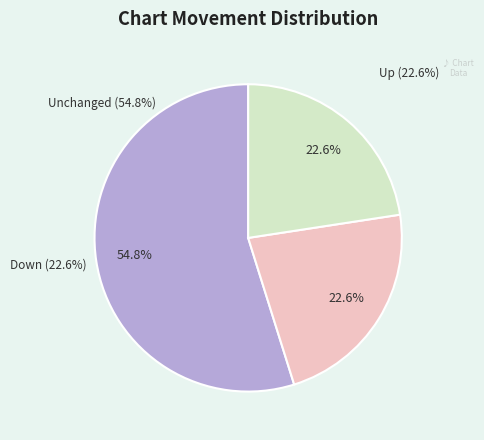

Approximately how many times larger is the value at down compared to -?

0.4